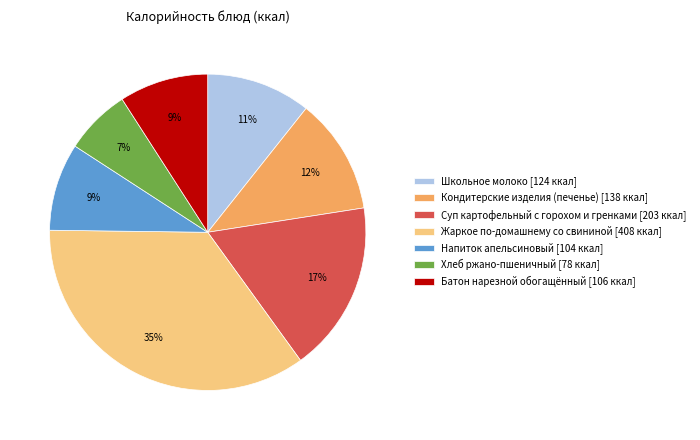

To the nearest percent, what is the average slice percentage?

14%